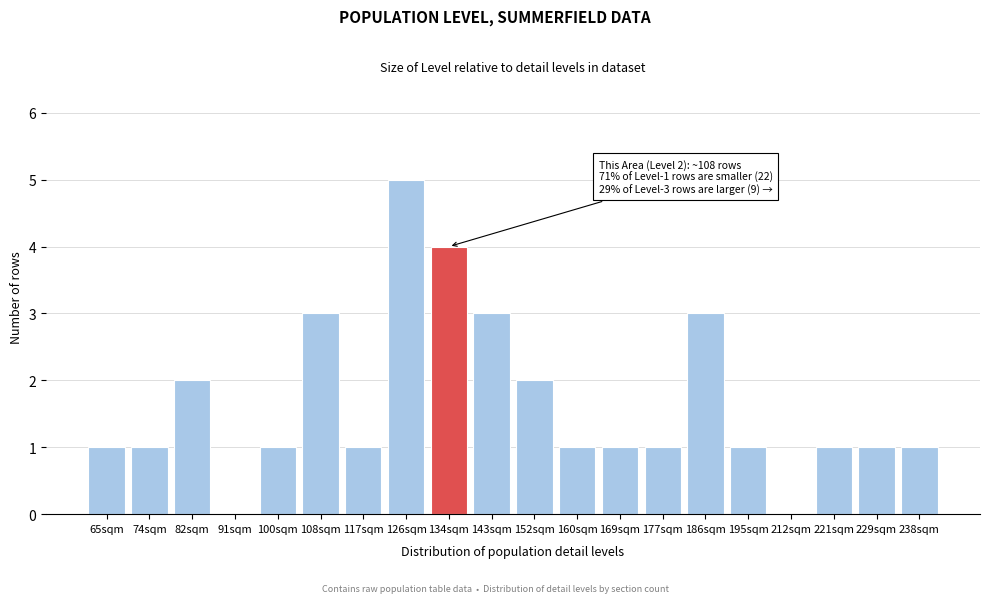

Reading left to right, what are all the values shown in this chart?

65sqm=1	74sqm=1	82sqm=2	91sqm=0	100sqm=1	108sqm=3	117sqm=1	126sqm=5	134sqm=4	143sqm=3	152sqm=2	160sqm=1	169sqm=1	177sqm=1	186sqm=3	195sqm=1	212sqm=0	221sqm=1	229sqm=1	238sqm=1